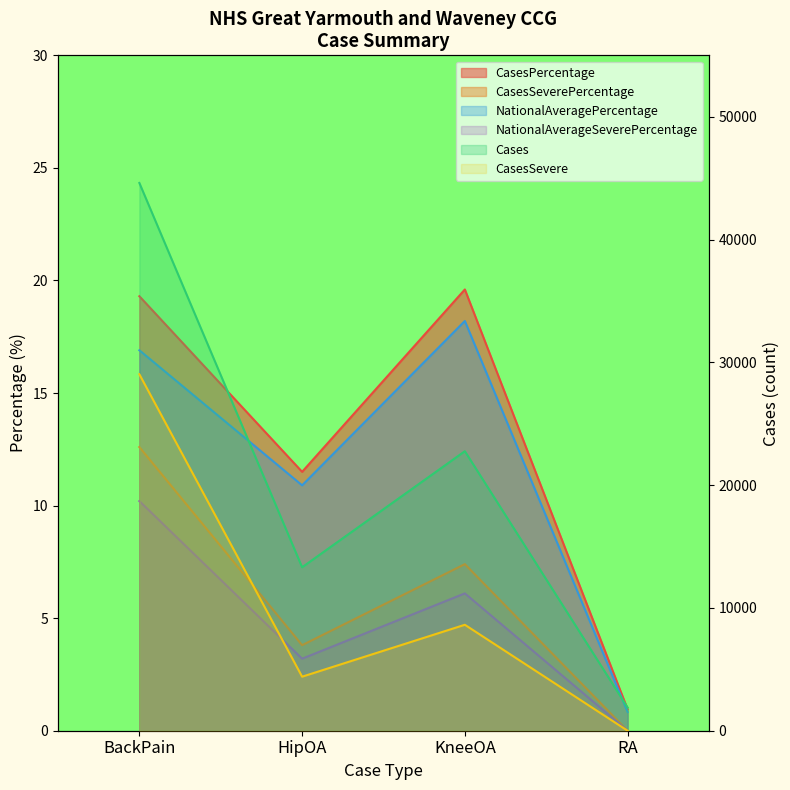

True or false: Cases and NationalAveragePercentage intersect in this chart.

False